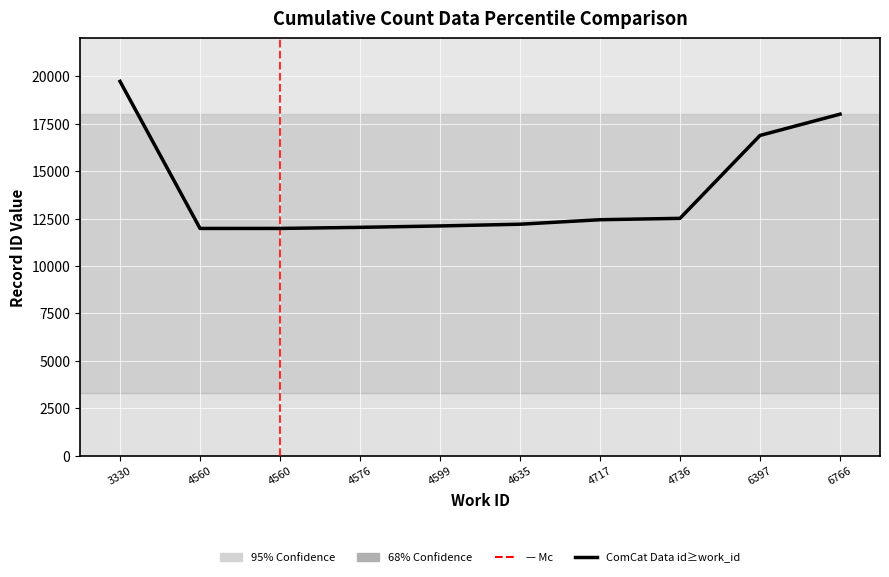

The chart shows a value of 12204 at 4635. True or false?

True